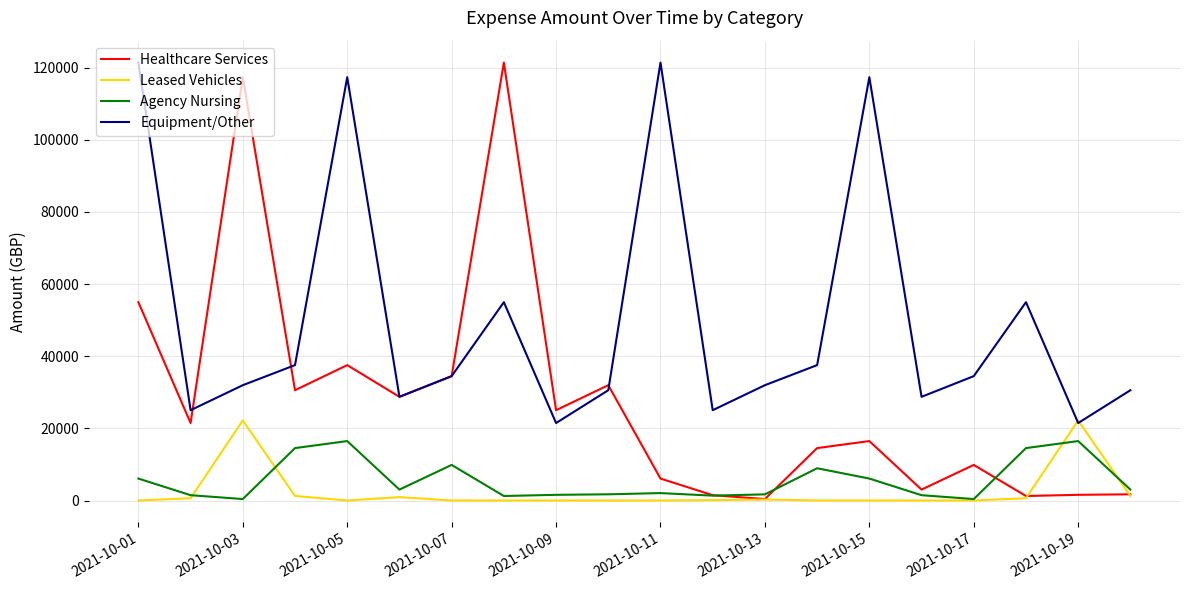

What is the maximum value shown in the chart?

121431.4